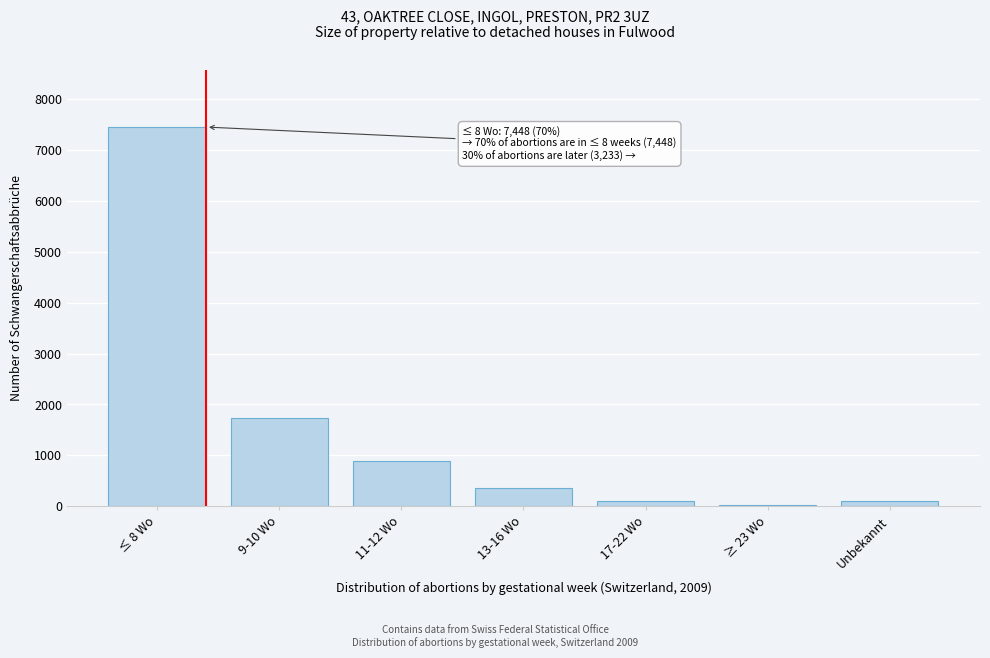

What is the average value?

1526